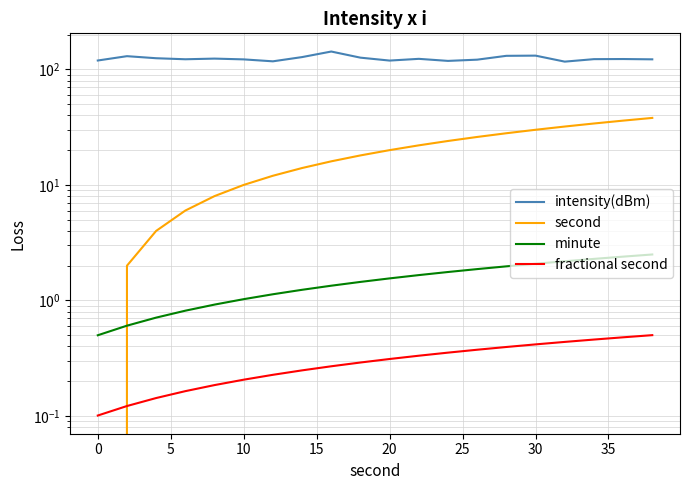

List the series in order of their peak value, highest first.

intensity(dBm), second, minute, fractional second